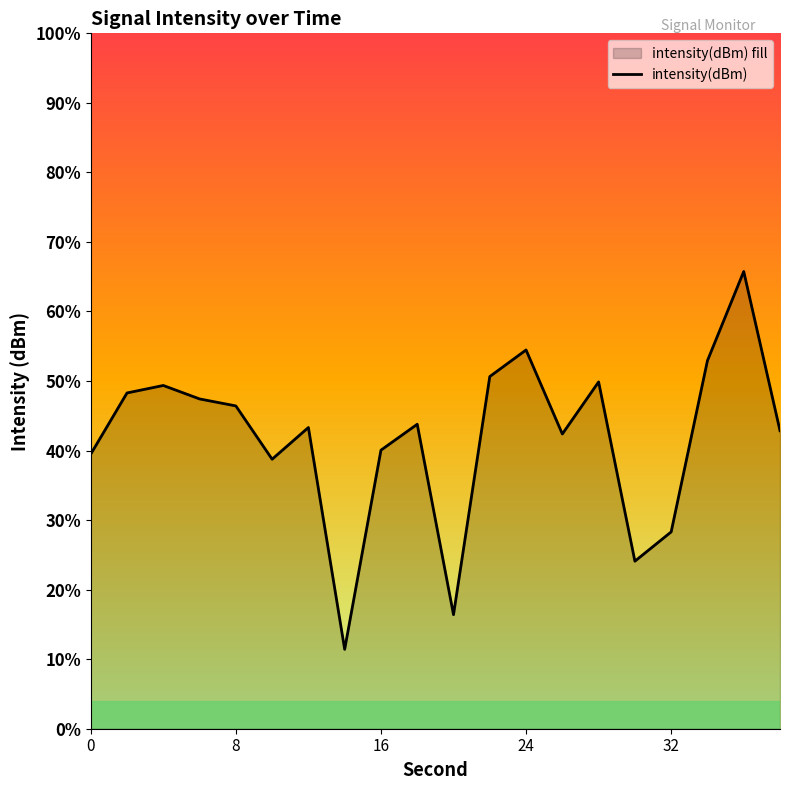

Reading left to right, transcribe all the data shown in this chart.

-131.9	-128.0	-127.5	-128.4	-128.8	-132.2	-130.2	-144.2	-131.6	-130.0	-142.0	-127.0	-125.3	-130.6	-127.3	-138.6	-136.8	-126.0	-120.4	-130.4